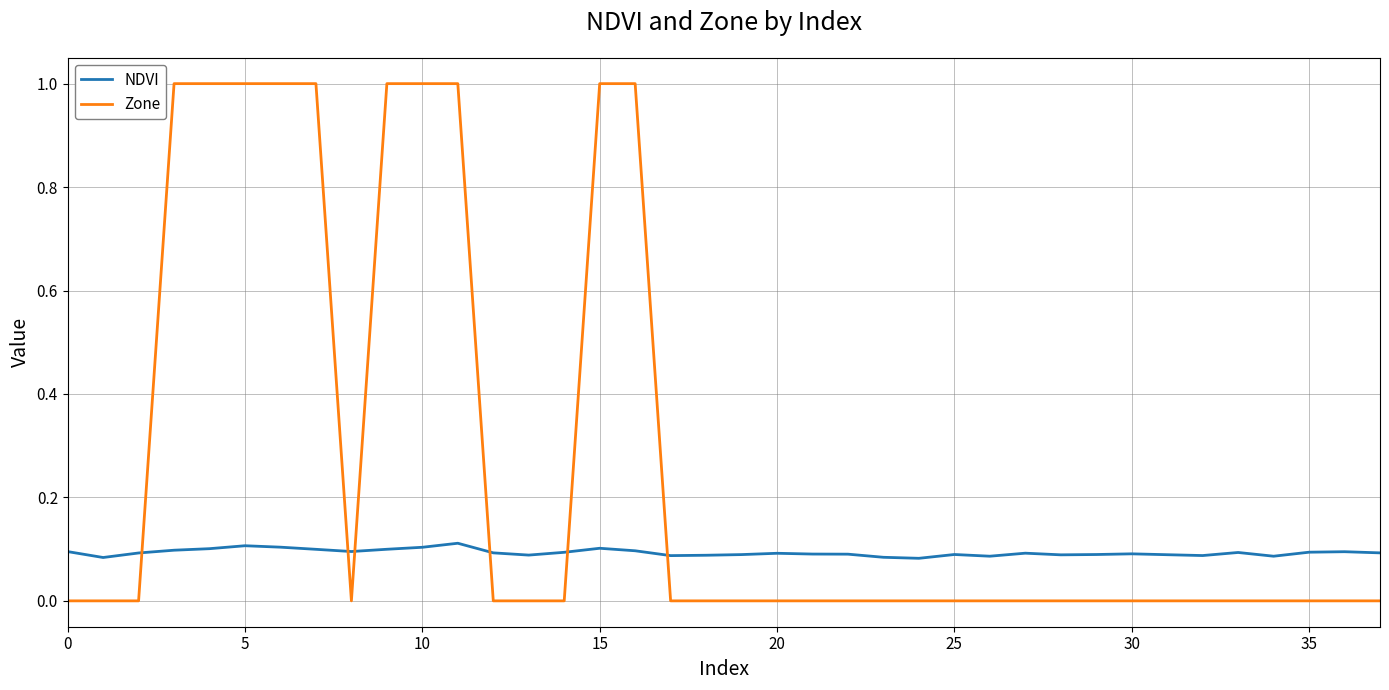

Which series has the widest spread of values?

Zone